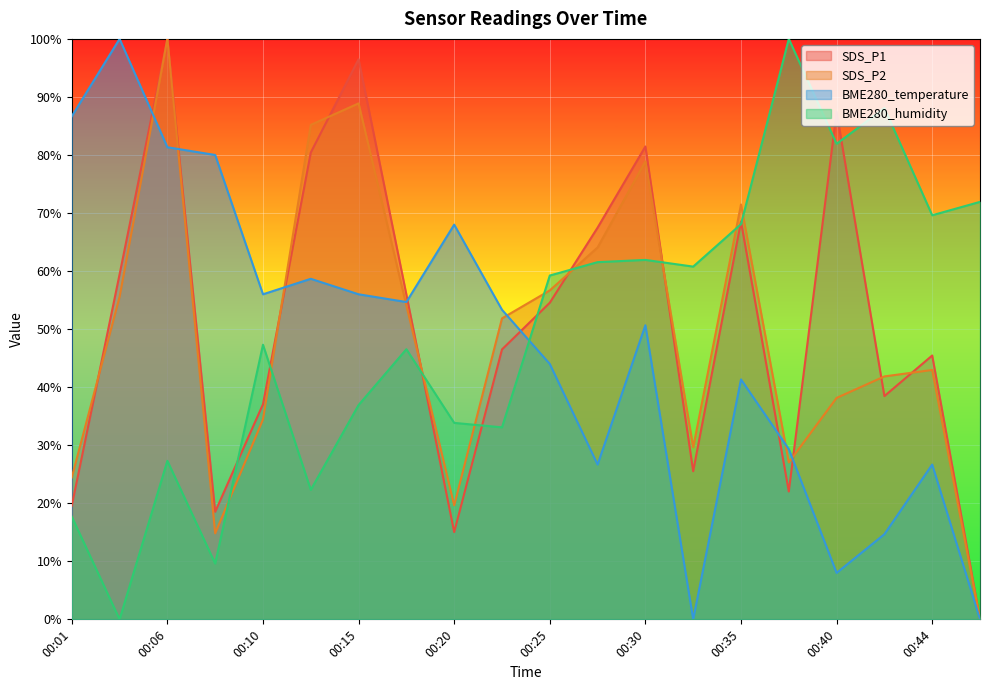

What are all the series names shown in the legend?

SDS_P1, SDS_P2, BME280_temperature, BME280_humidity